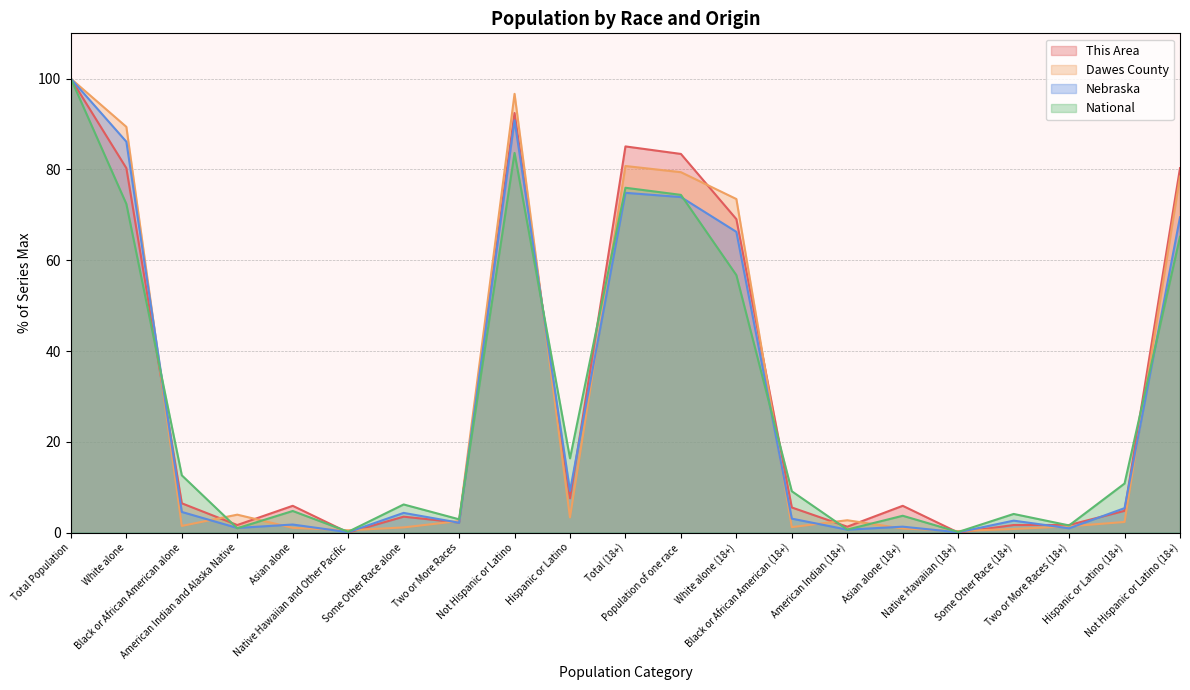

Which series has the largest range (max minus min)?

This Area